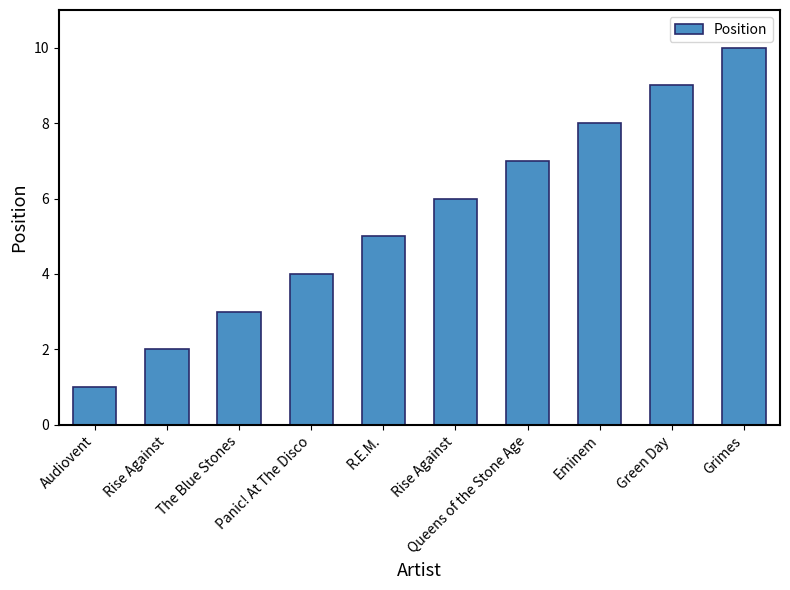

What is the average value?

6